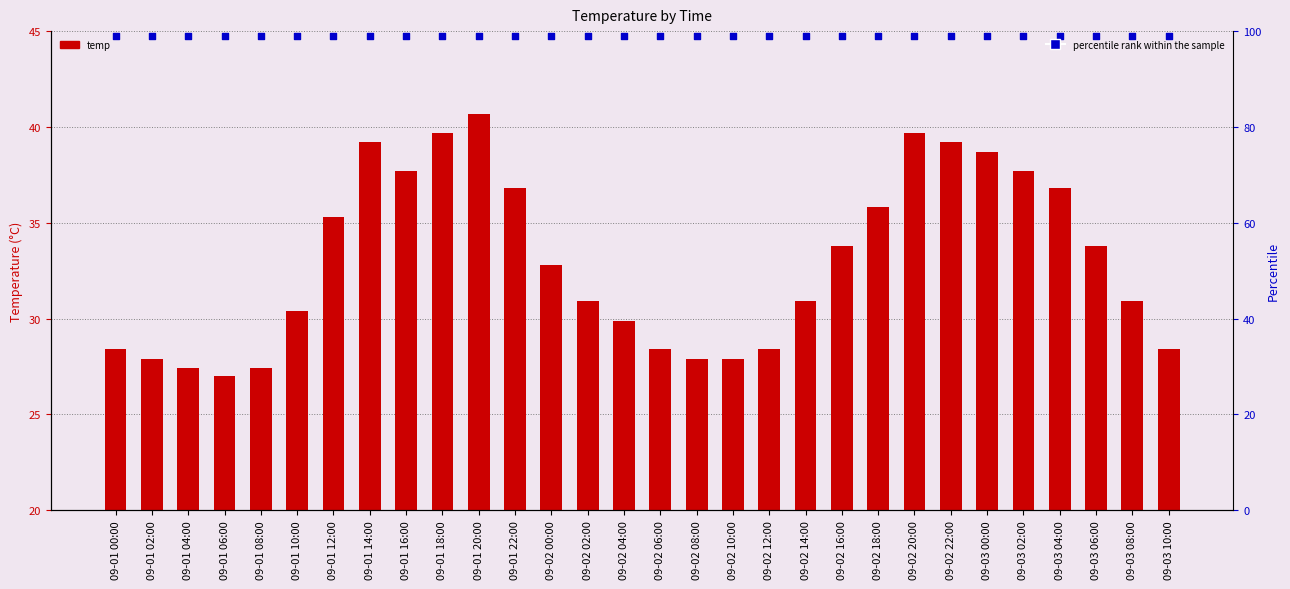

At which category is the sum across all series the highest?

09-01 20:00